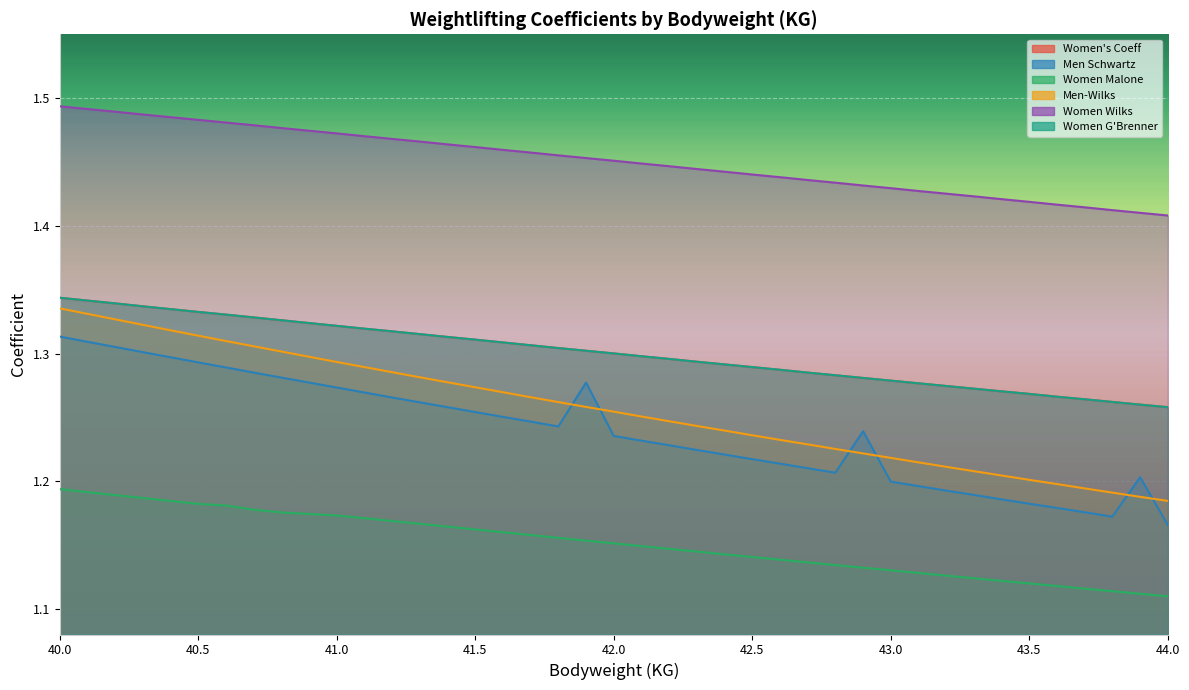

The value of Men Schwartz at 42.7 is 1.2. True or false?

True